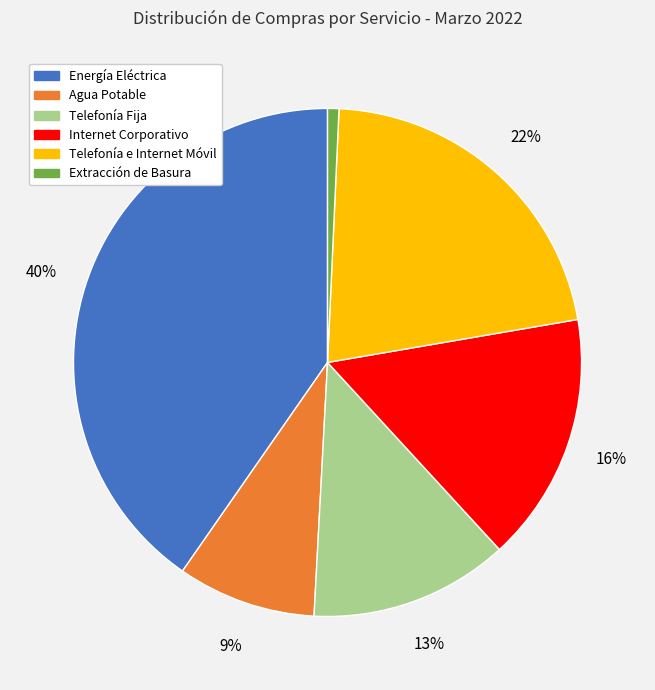

Combined, do Telefonía e Internet Móvil and Internet Corporativo account for over 50%?

No